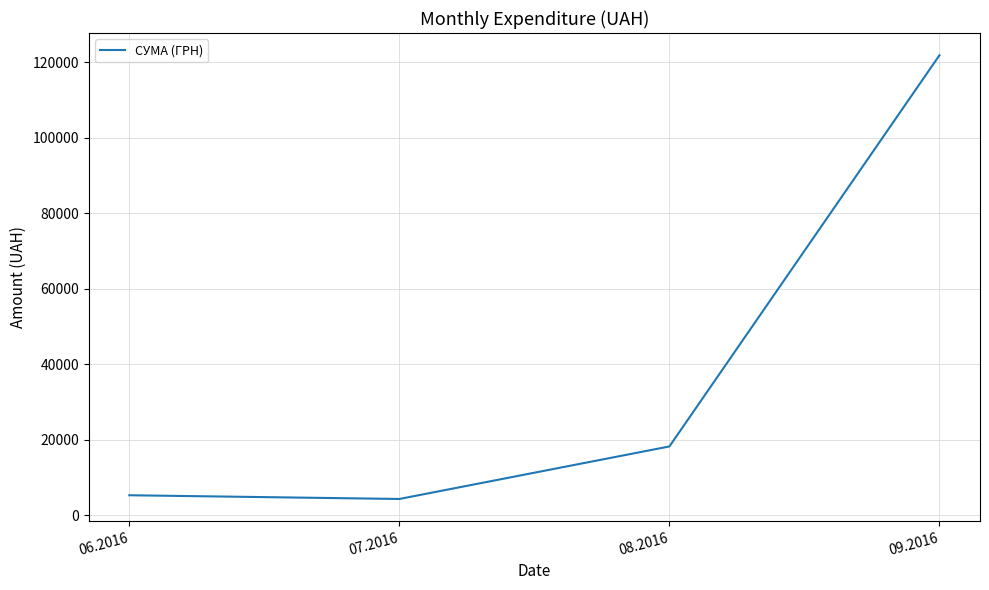

What is the change in value from 06.2016 to 07.2016?

-985.0